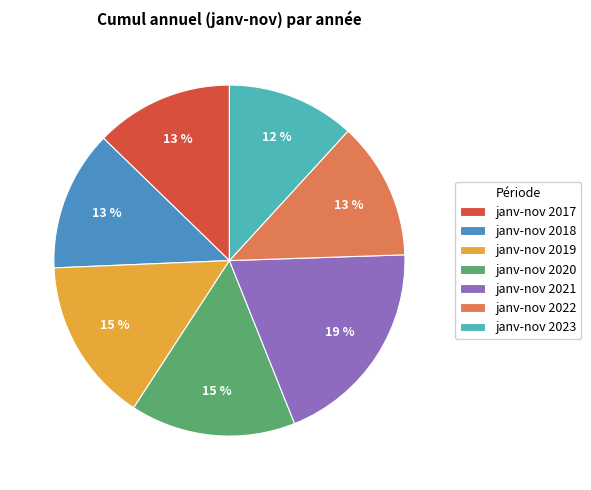

Combined, do janv-nov 2018 and janv-nov 2017 account for over 50%?

No